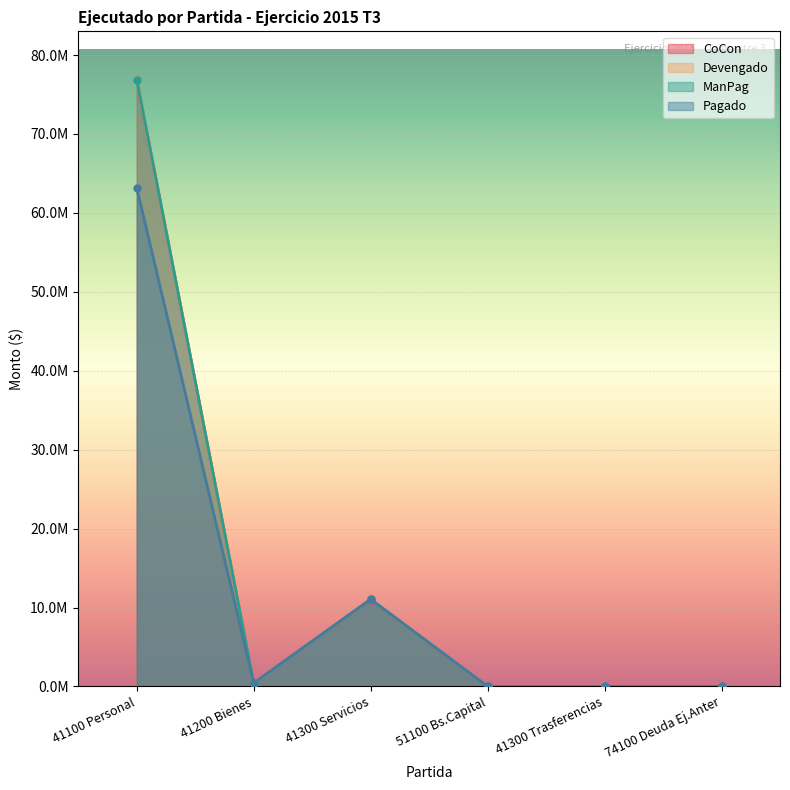

What is the label of the 3rd point from the right?

51100 Bs.Capital